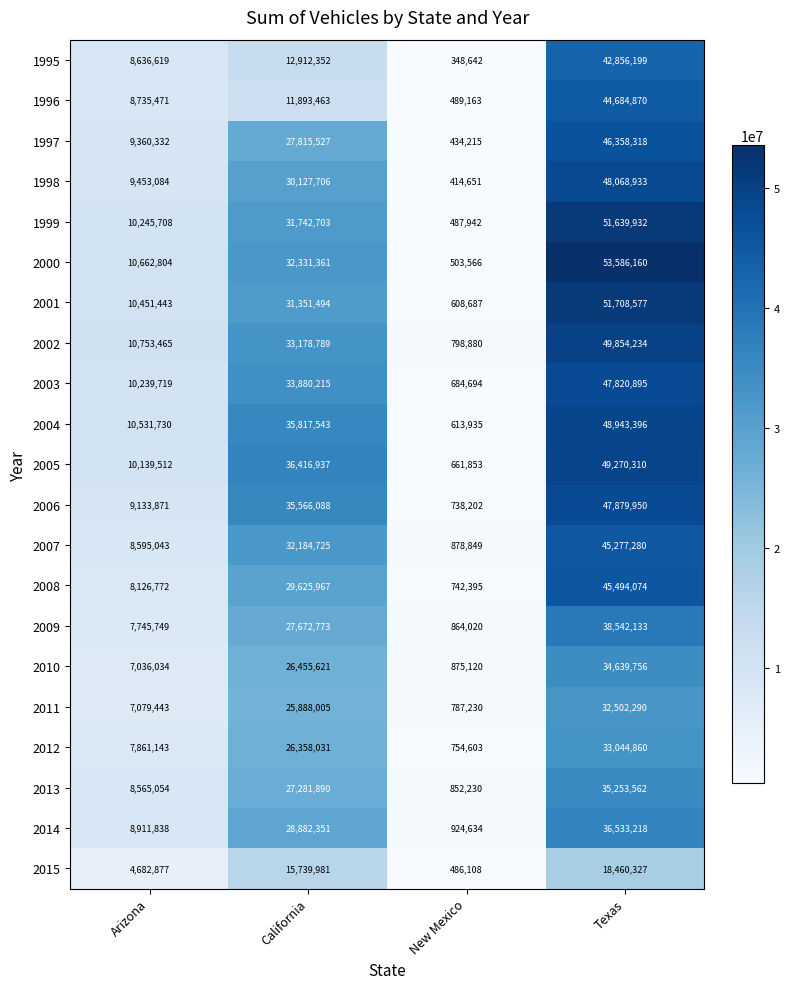

What is the total value across all series at California?

593123522